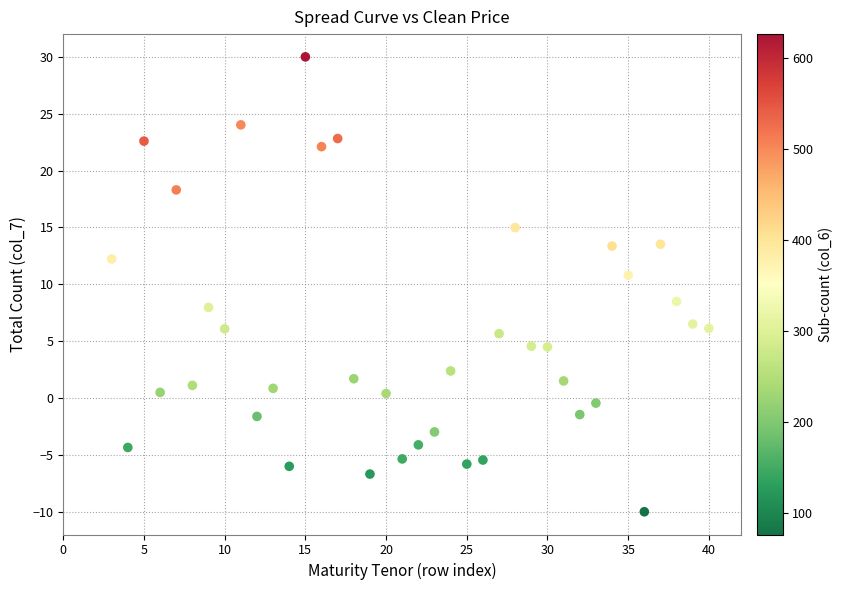

What Y value in the scatter plot is closest to 10?

10.8